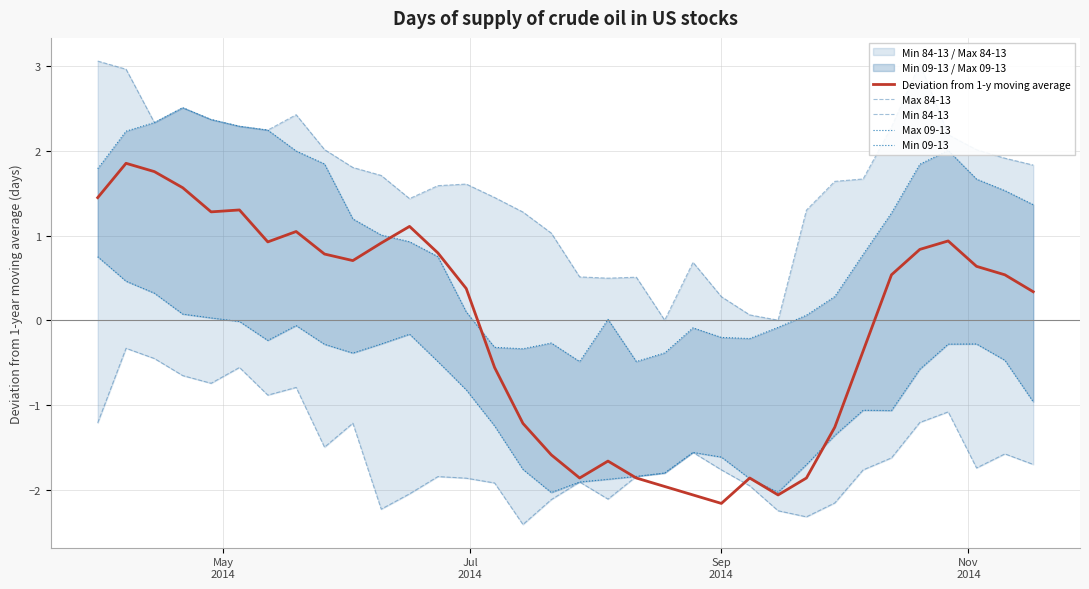

Is the value of Deviation from 1-y moving average at 7 greater than the value of Min 84-13 at 29?

Yes